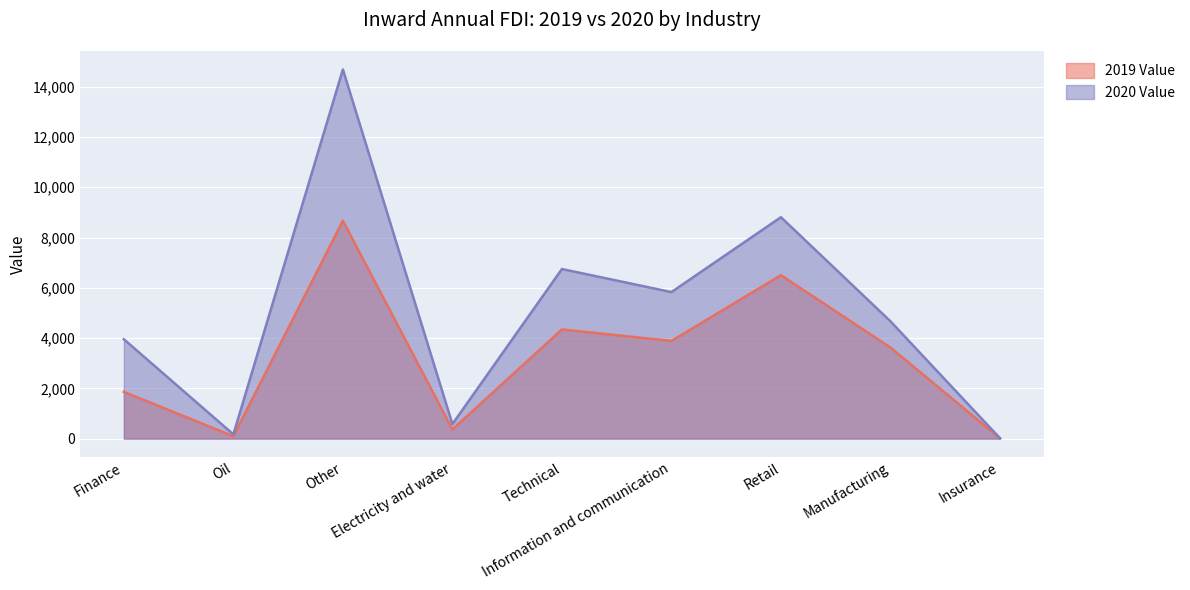

In 2019 Value, how many points are lower than both neighbors (excluding endpoints)?

3